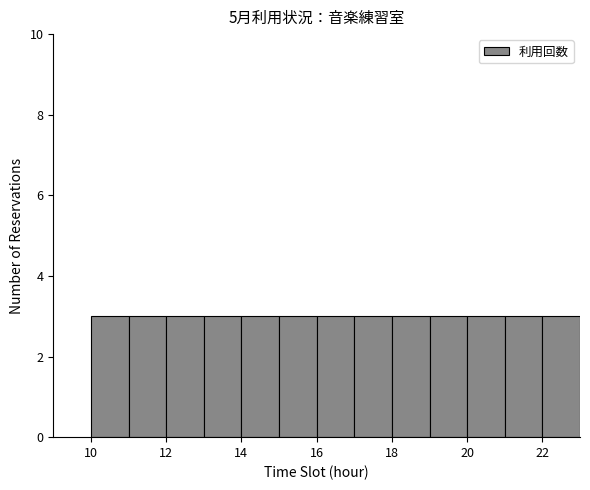

Reading left to right, transcribe this chart: for each bar, give the range it covers on the x-axis and its height. The values are not printed on the chart, so give them approximately, as read against the axis.

10 to 11: 3
11 to 12: 3
12 to 13: 3
13 to 14: 3
14 to 15: 3
15 to 16: 3
16 to 17: 3
17 to 18: 3
18 to 19: 3
19 to 20: 3
20 to 21: 3
21 to 22: 3
22 to 23: 3